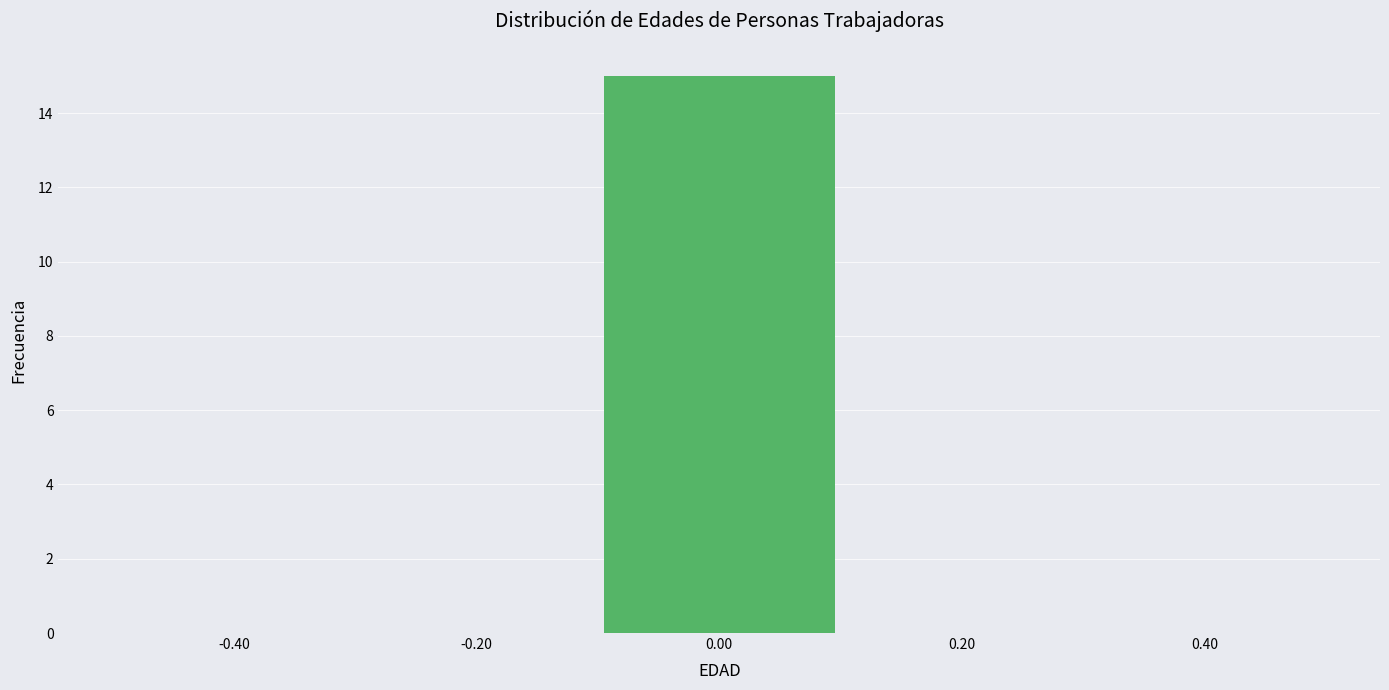

How tall is the bar that spans -0.1 to 0.1 on the x-axis? The values are not printed on the chart, so give them approximately, as read against the axis.

15